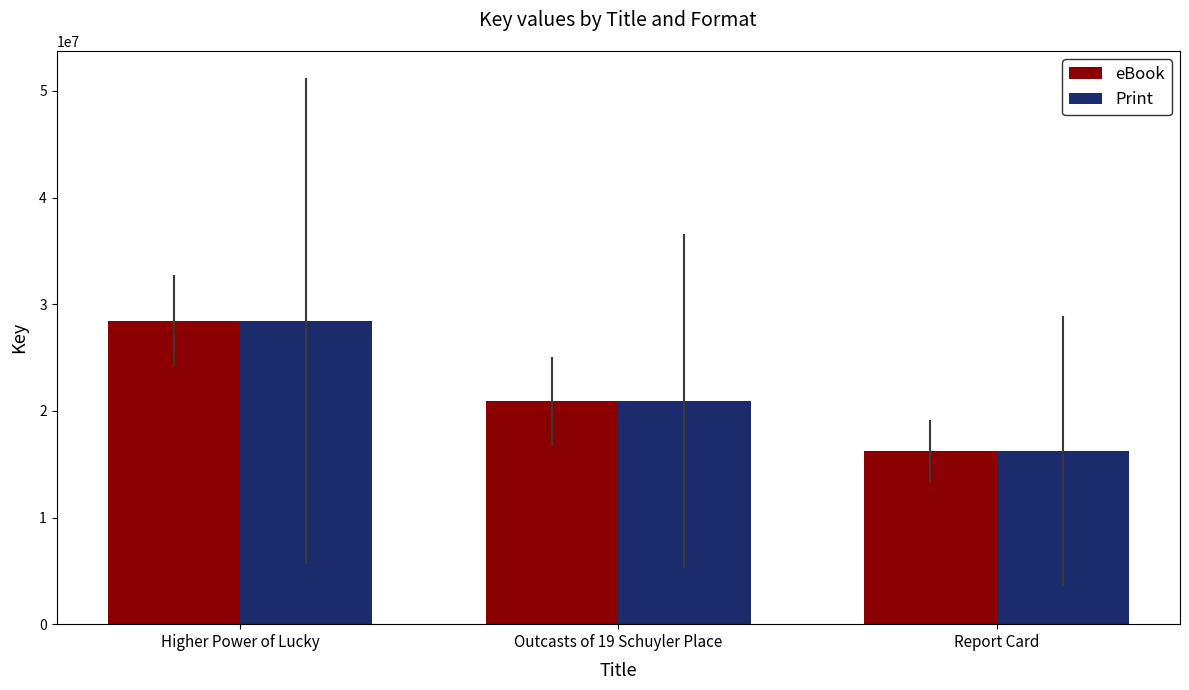

Reading left to right, list all the values displayed in this chart.

eBook: 28434377	20894568	16220892
Print: 28434377	20894568	16220892